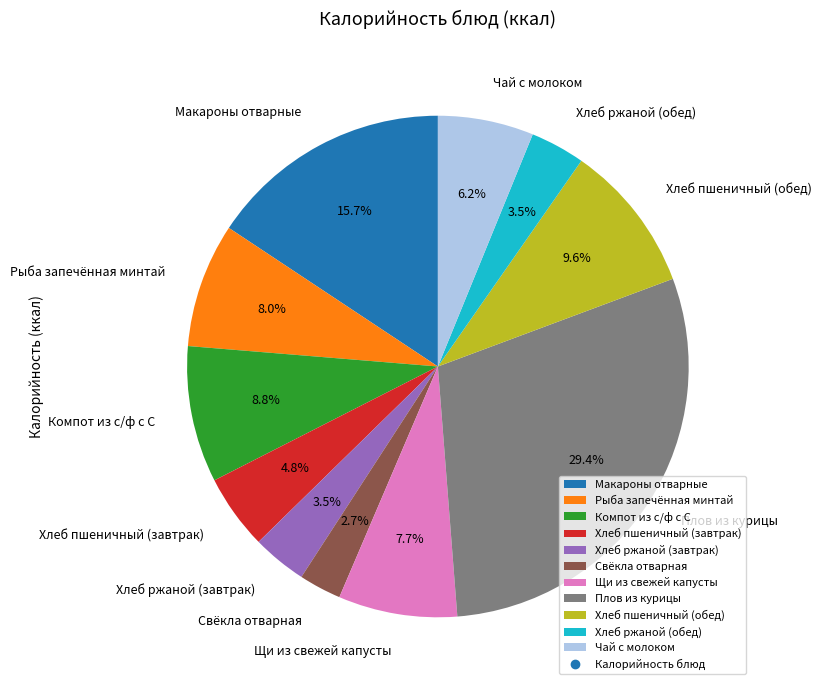

Does Компот из с/ф с С account for over 50% of the chart?

No